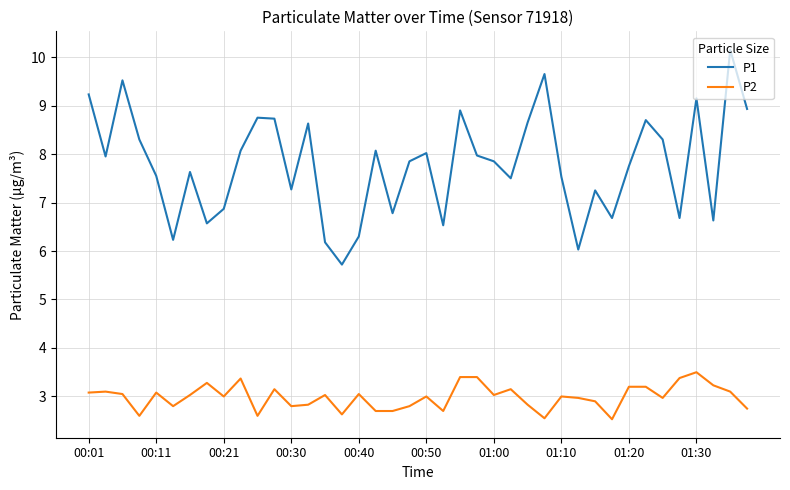

Which series has the widest spread of values?

P1